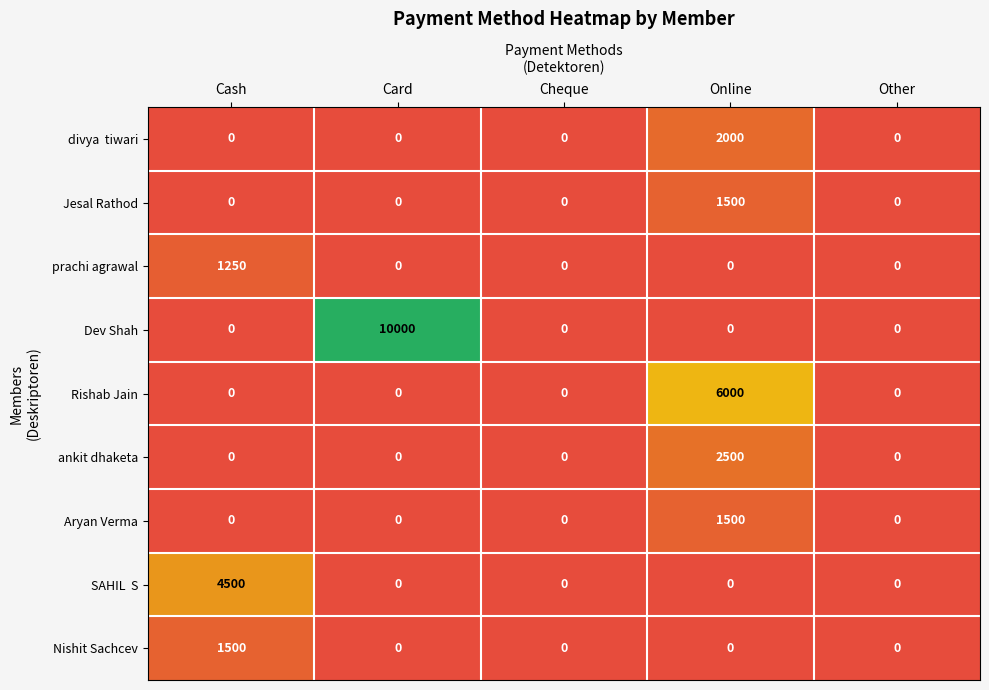

Which series has the widest spread of values?

Dev Shah